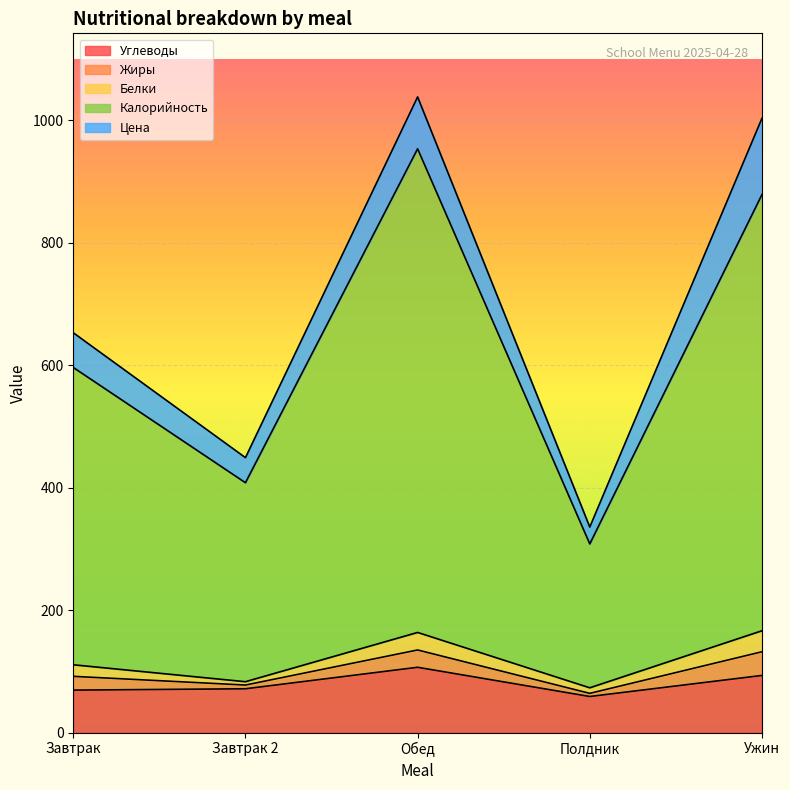

Rank the series by their maximum value, from highest to lowest.

Калорийность, Цена, Углеводы, Жиры, Белки